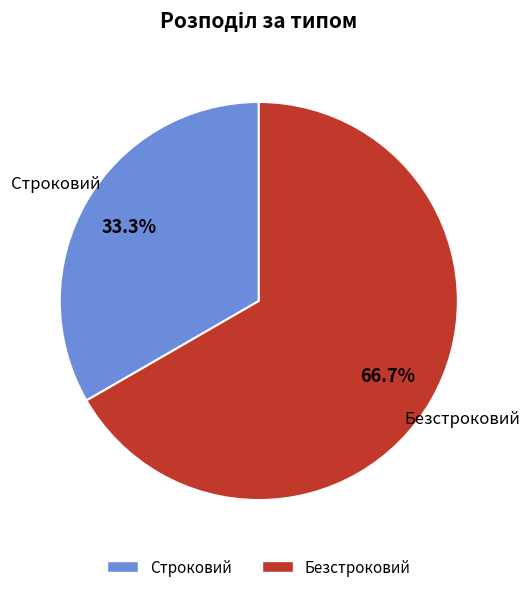

Combined, do Безстроковий and Строковий account for over 50%?

Yes